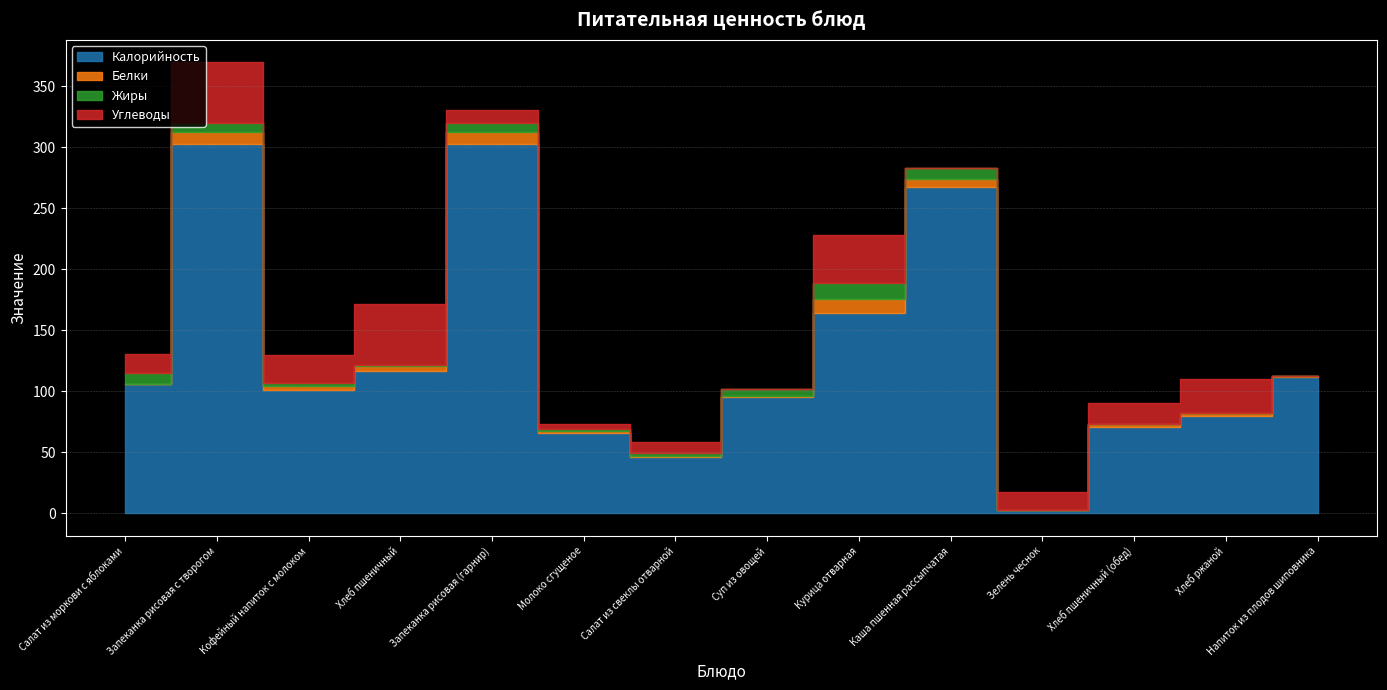

What is the label of the 7th point from the left?

Салат из свеклы отварной